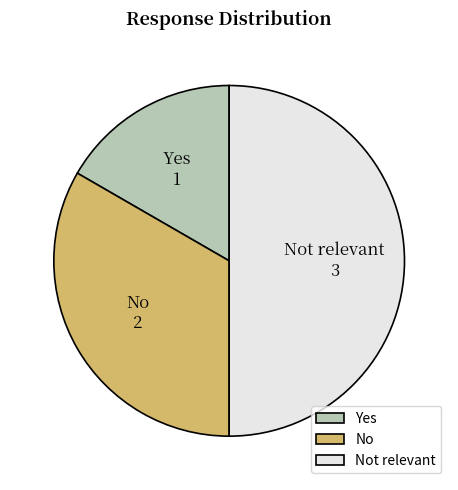

True or false: No accounts for 45% of the total.

False